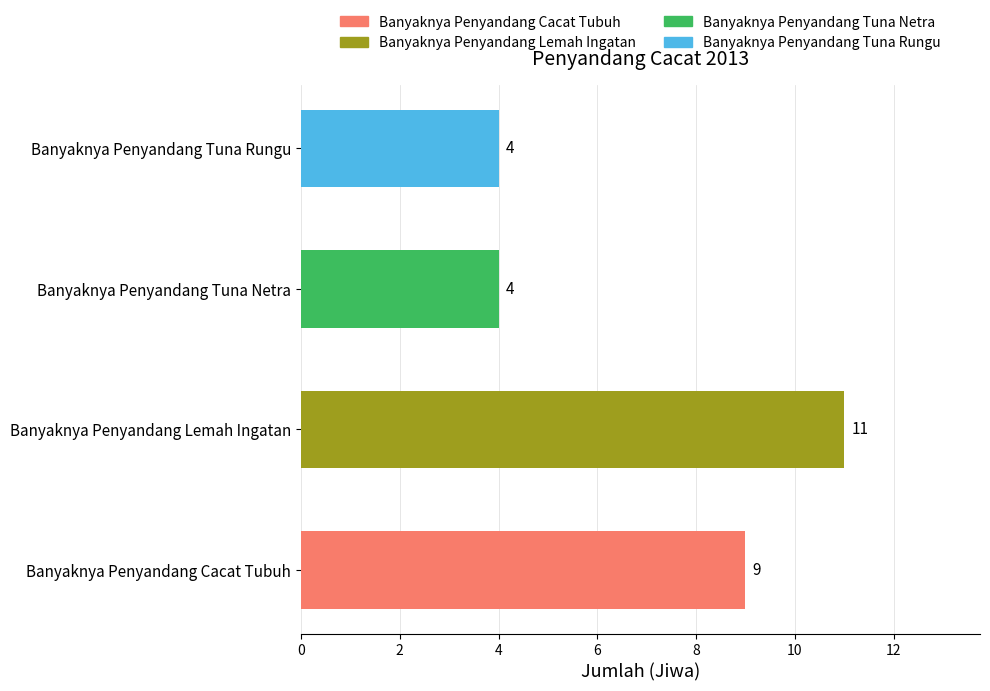

Is it true that the value at Banyaknya Penyandang Lemah Ingatan is 19?

False